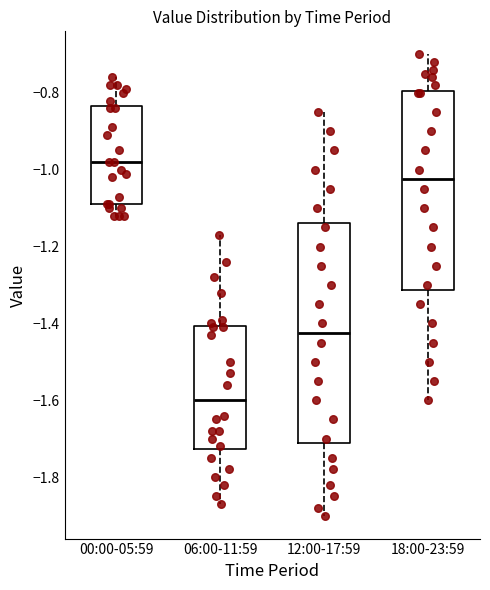

Which box has the highest median line?

00:00-05:59